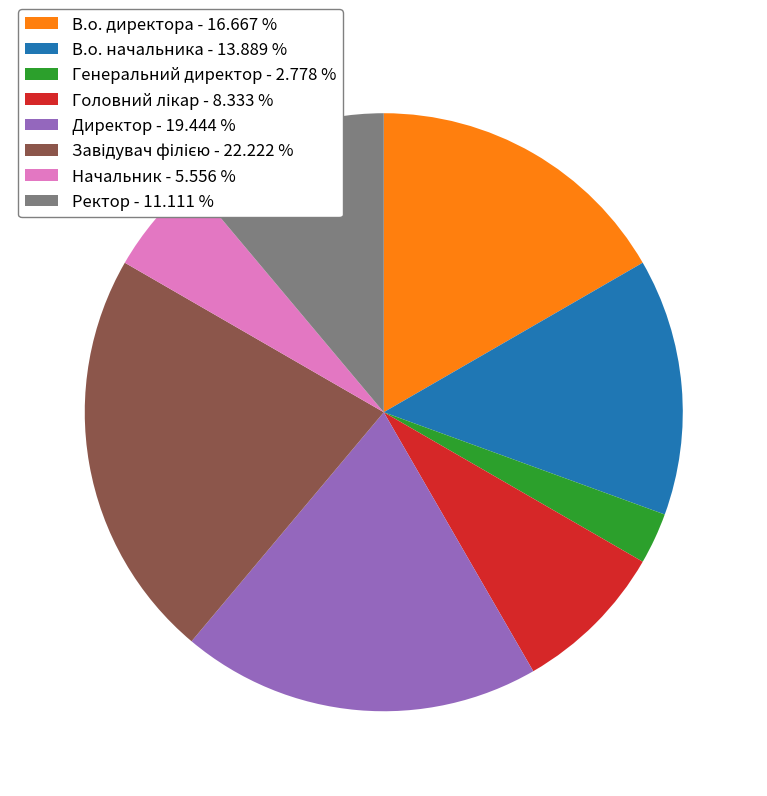

Between Начальник - 5.556 % and Генеральний директор - 2.778 %, which is larger?

Начальник - 5.556 %